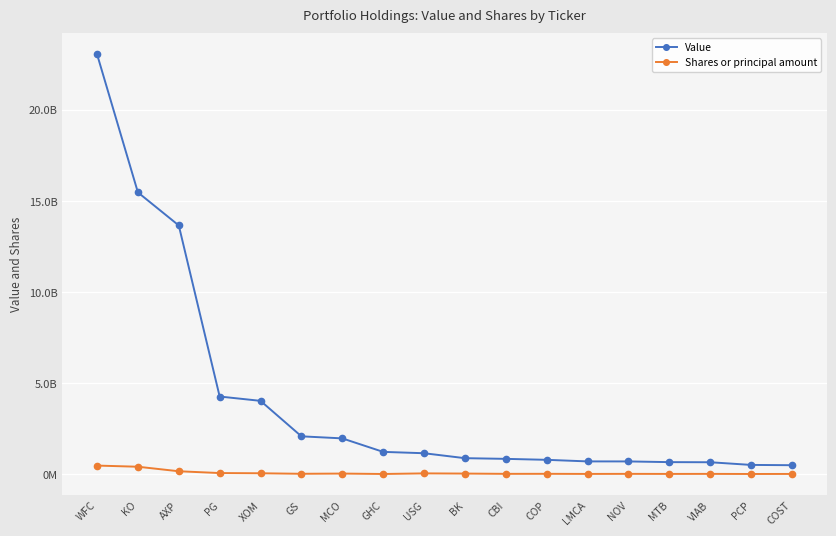

Is it true that Value equals 499792000 at PCP?

True